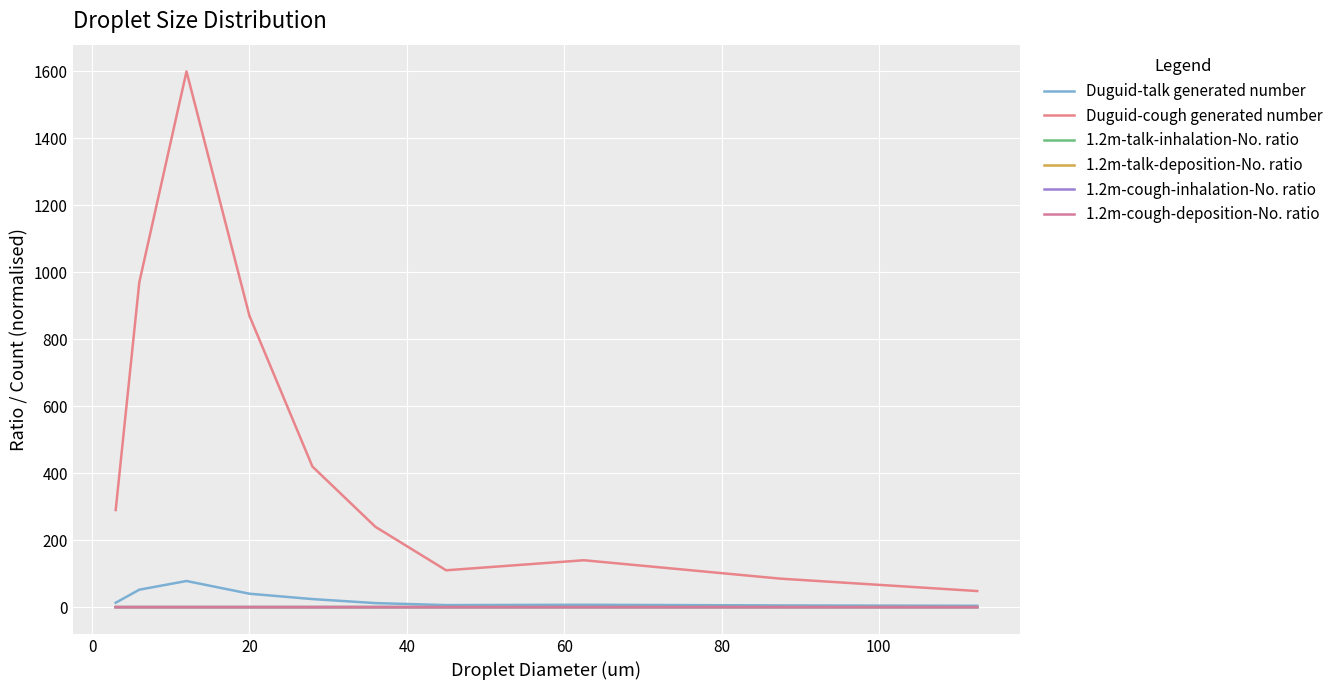

Which series has the largest total across all categories?

Duguid-cough generated number